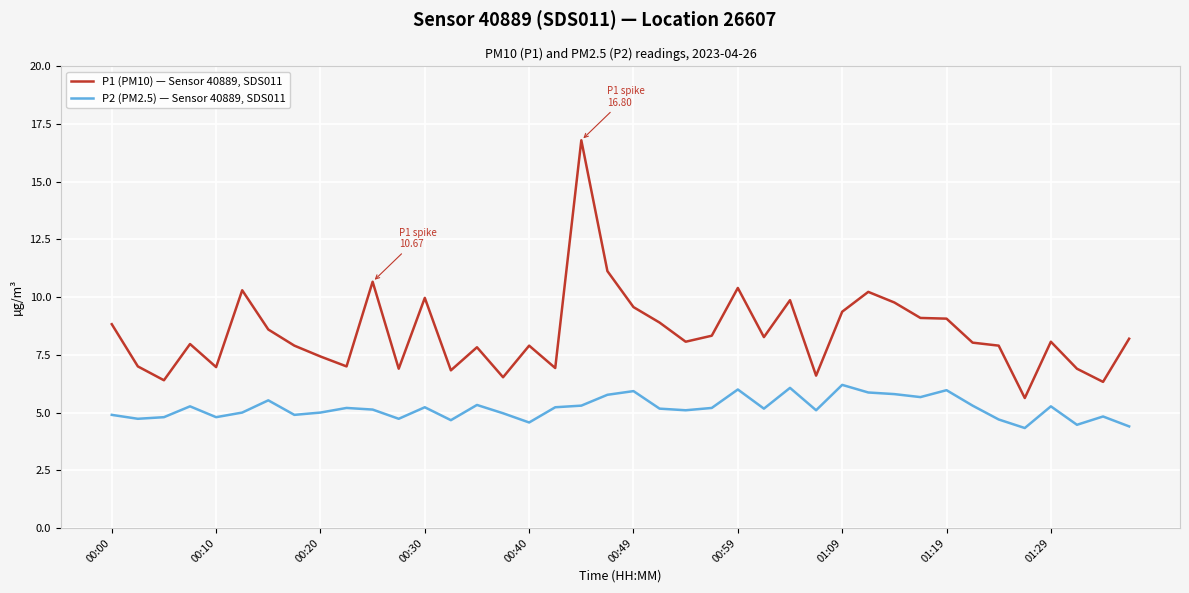

List the series in order of their peak value, highest first.

P1 (PM10) — Sensor 40889, SDS011, P2 (PM2.5) — Sensor 40889, SDS011